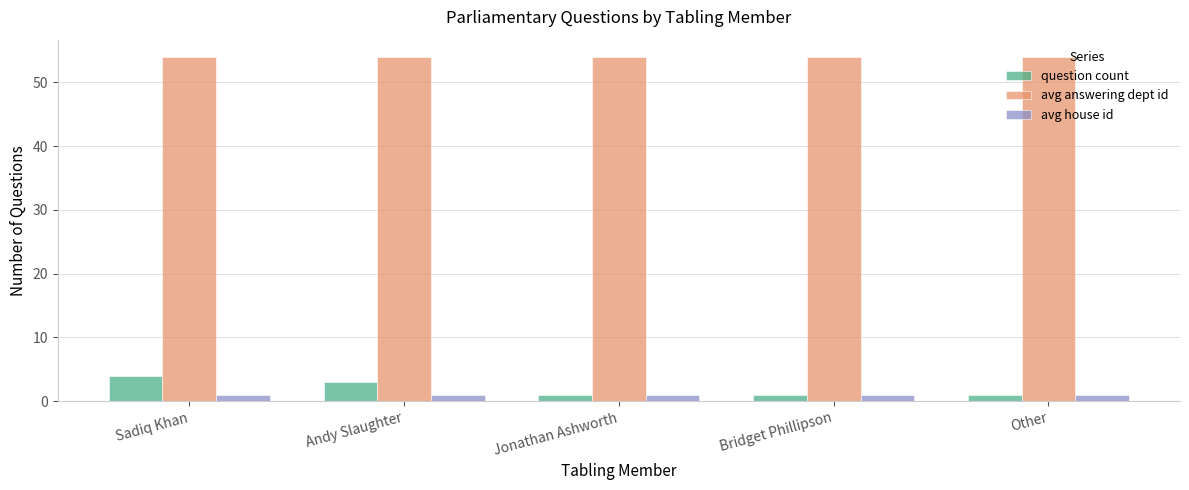

Which series has the widest spread of values?

question count